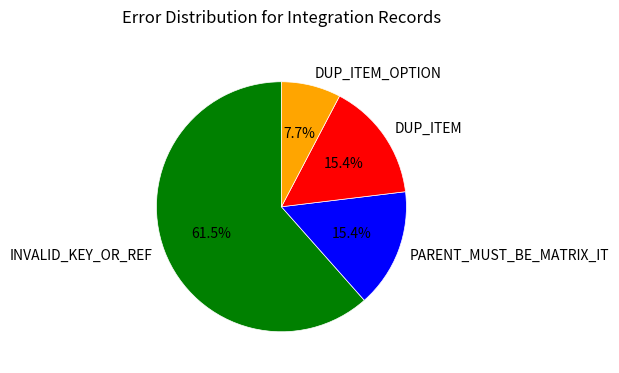

To the nearest percent, what is the average slice percentage?

25%